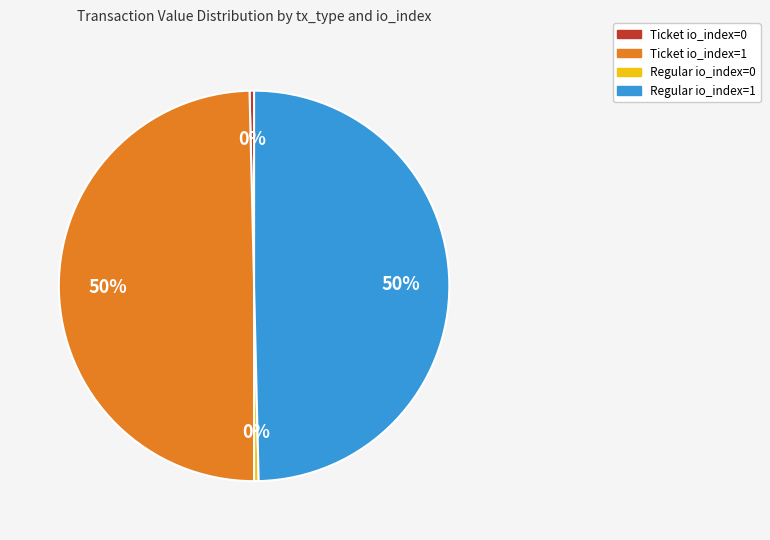

How many segments does this pie chart have?

4